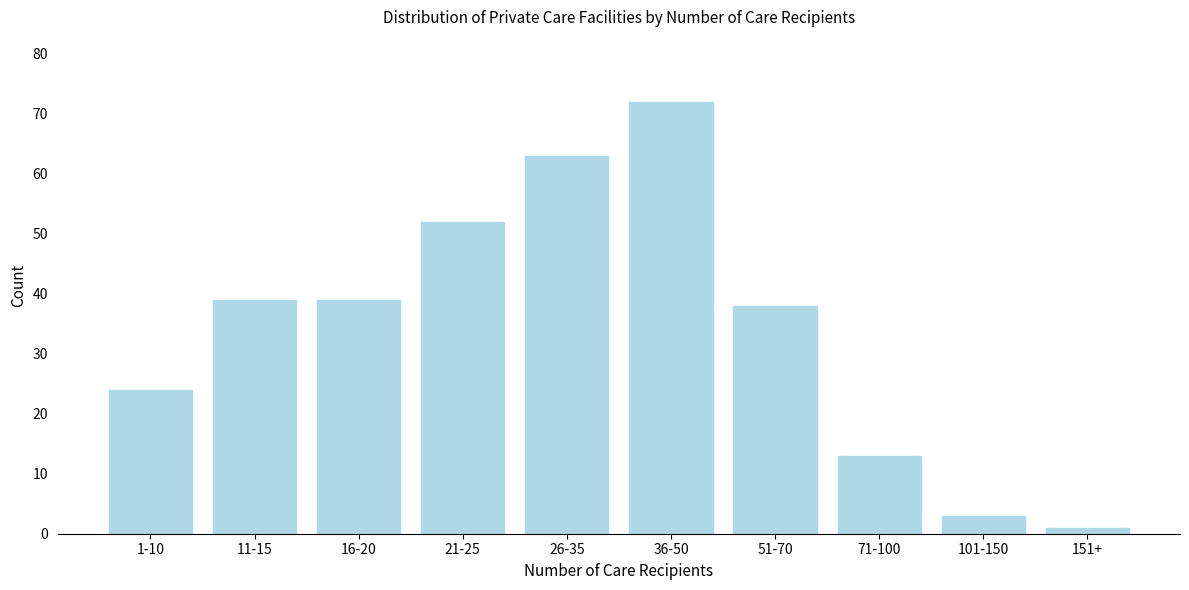

Reading right to left, transcribe all the data shown in this chart.

1	3	13	38	72	63	52	39	39	24